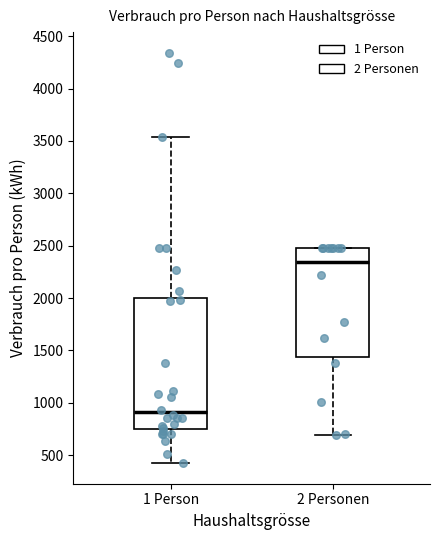

Reading left to right, transcribe this box plot: for each box, give where its median line is, the range the box spans, and where its two whiskers end, as read against the y-axis. The values are not printed on the chart, so give them approximately, as read against the axis.

1 Person: median 900, box 750 to 2000, whiskers 400 to 3550
2 Personen: median 2350, box 1450 to 2450, whiskers 700 to 2450